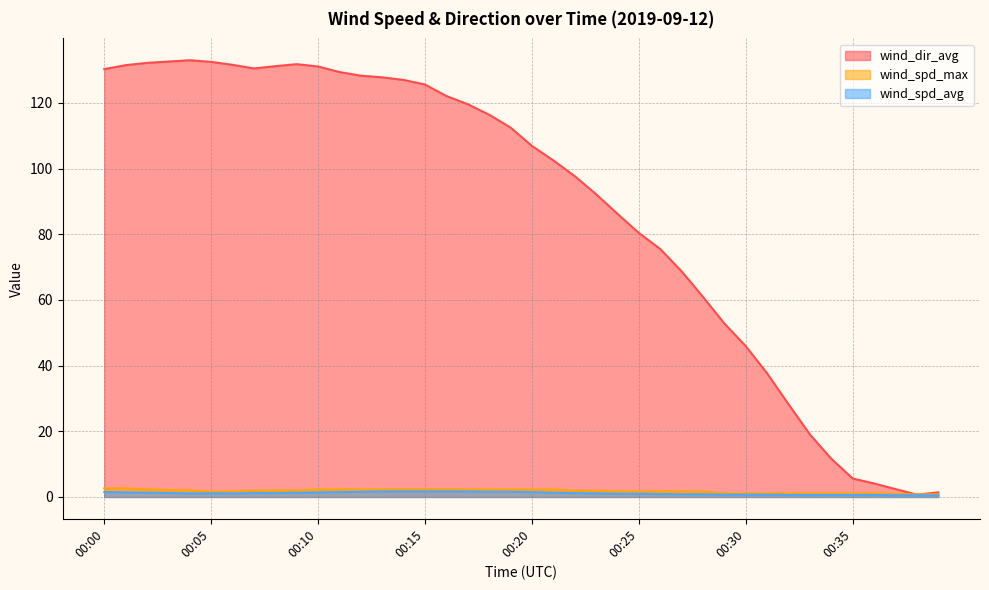

What is the difference between the second highest and minimum values in the wind_spd_avg series?

1.2